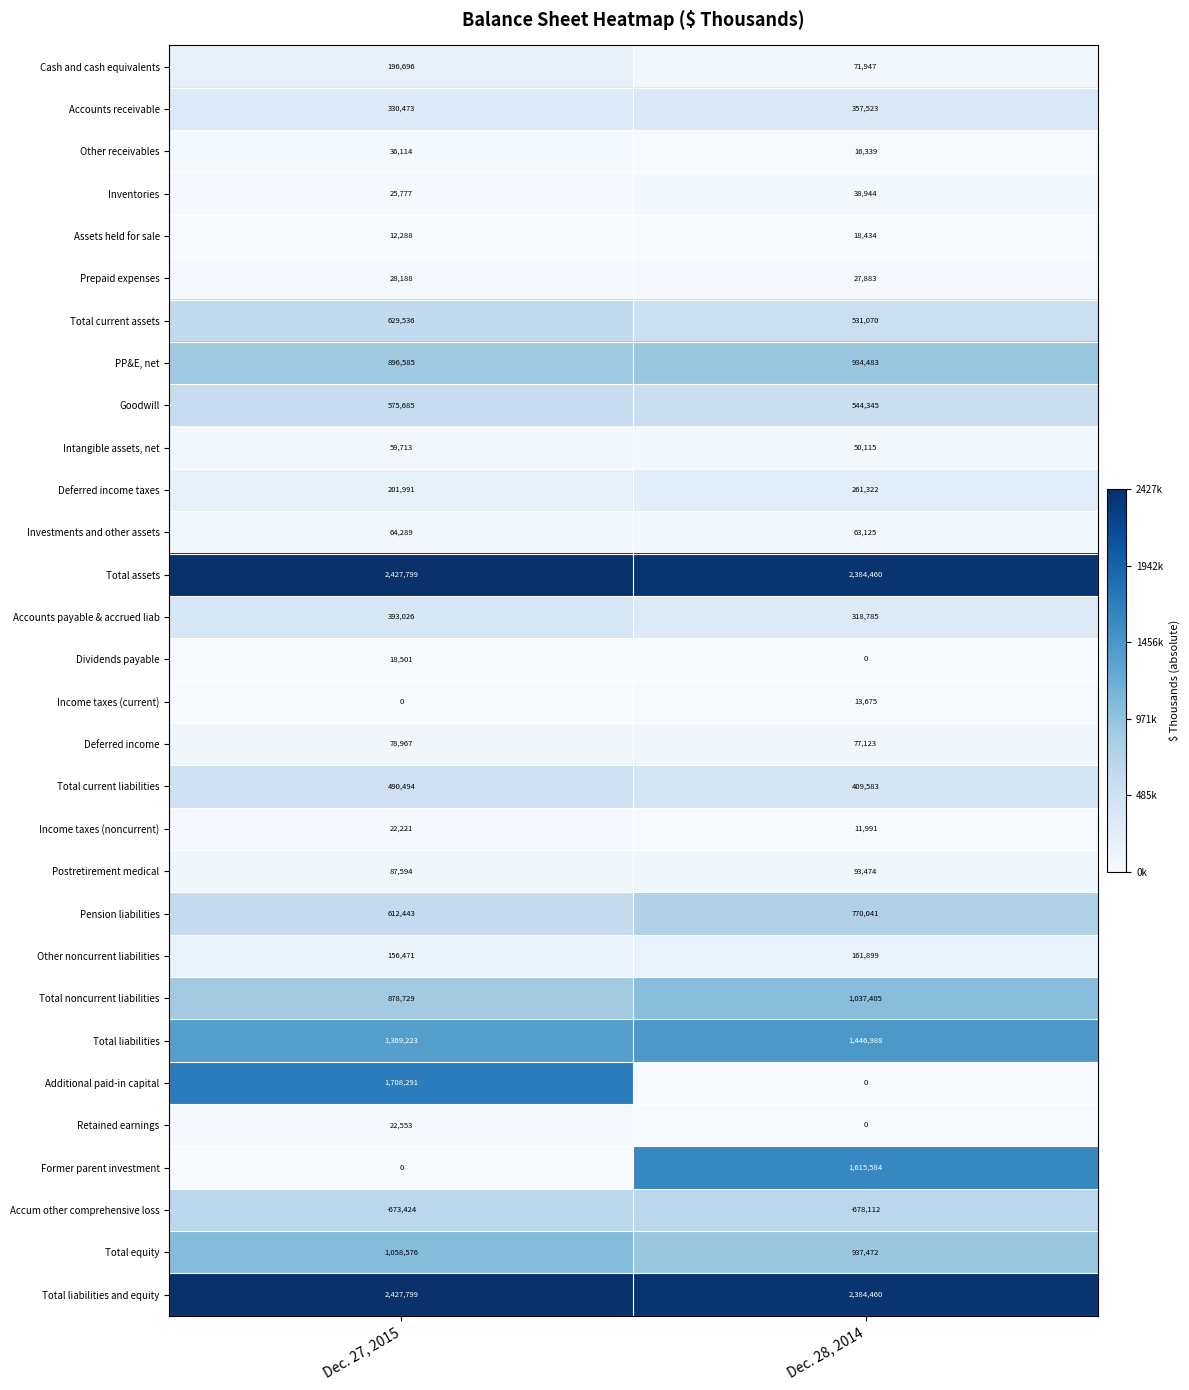

What is the difference between the maximum and minimum values in the Total liabilities and equity series?

43339